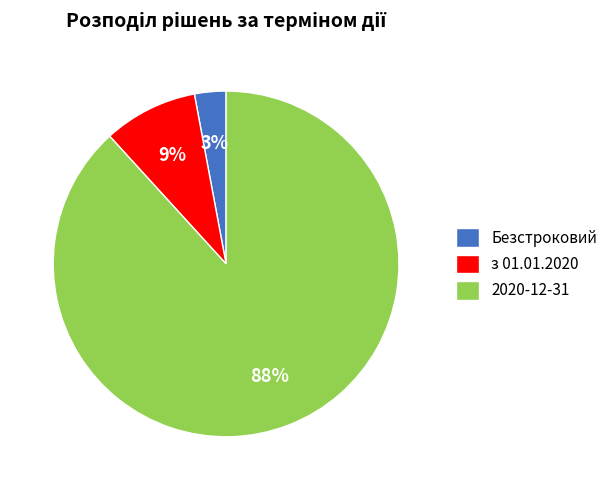

Count the number of slices in the pie.

3